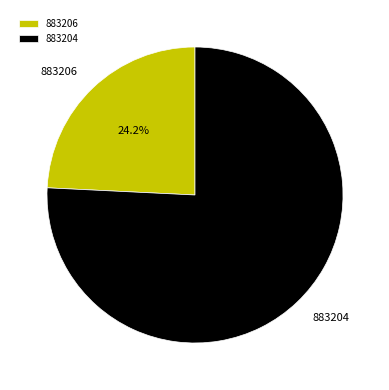

Which category has the smallest portion of the pie?

883206